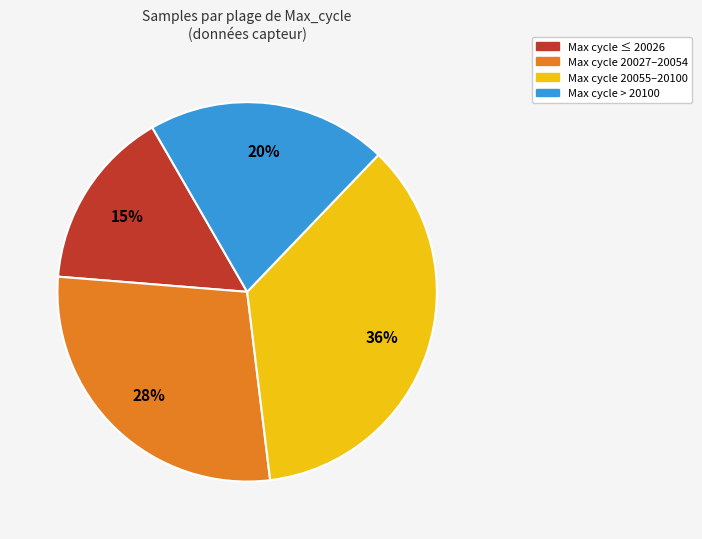

Is there any slice that represents more than half of the pie?

No